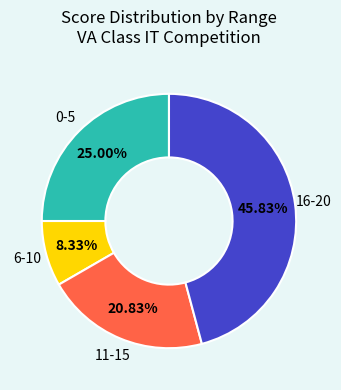

Is there any slice that represents more than half of the pie?

No